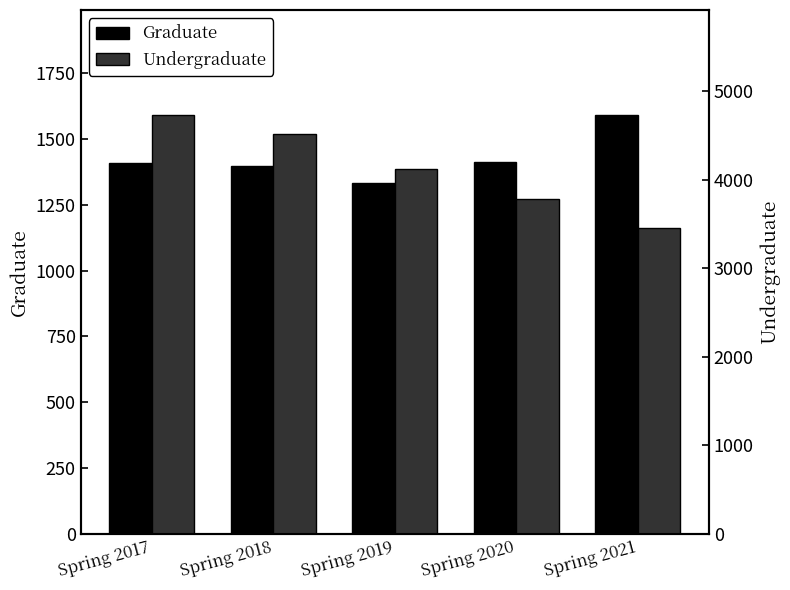

How many categories are shown in the chart?

5